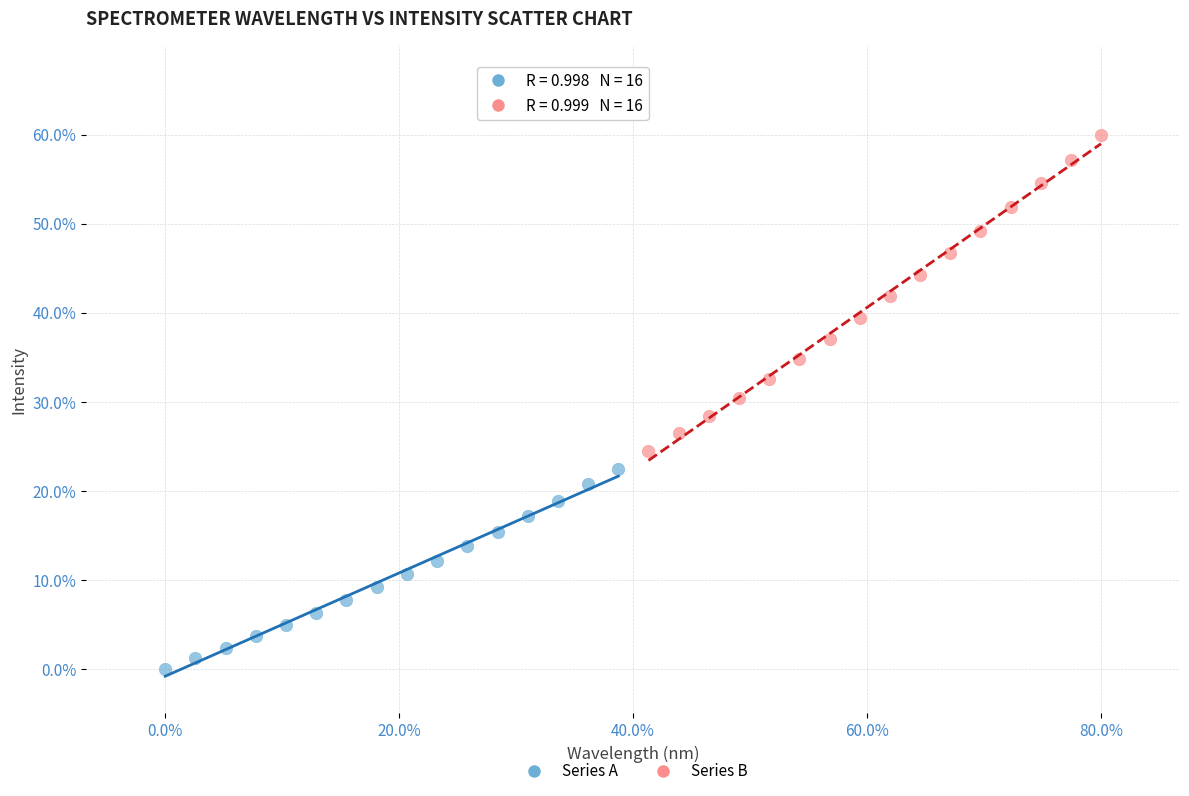

Which series contains the lowest Y value?

Series A